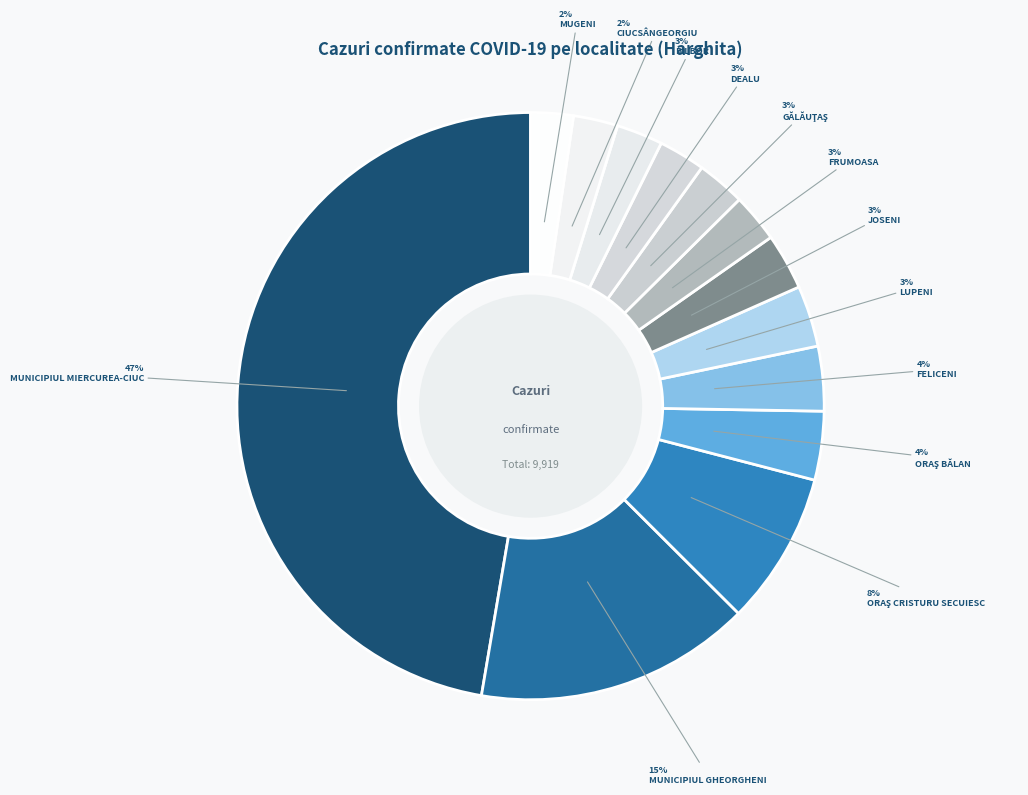

What is the smallest slice in the pie chart?

MUGENI